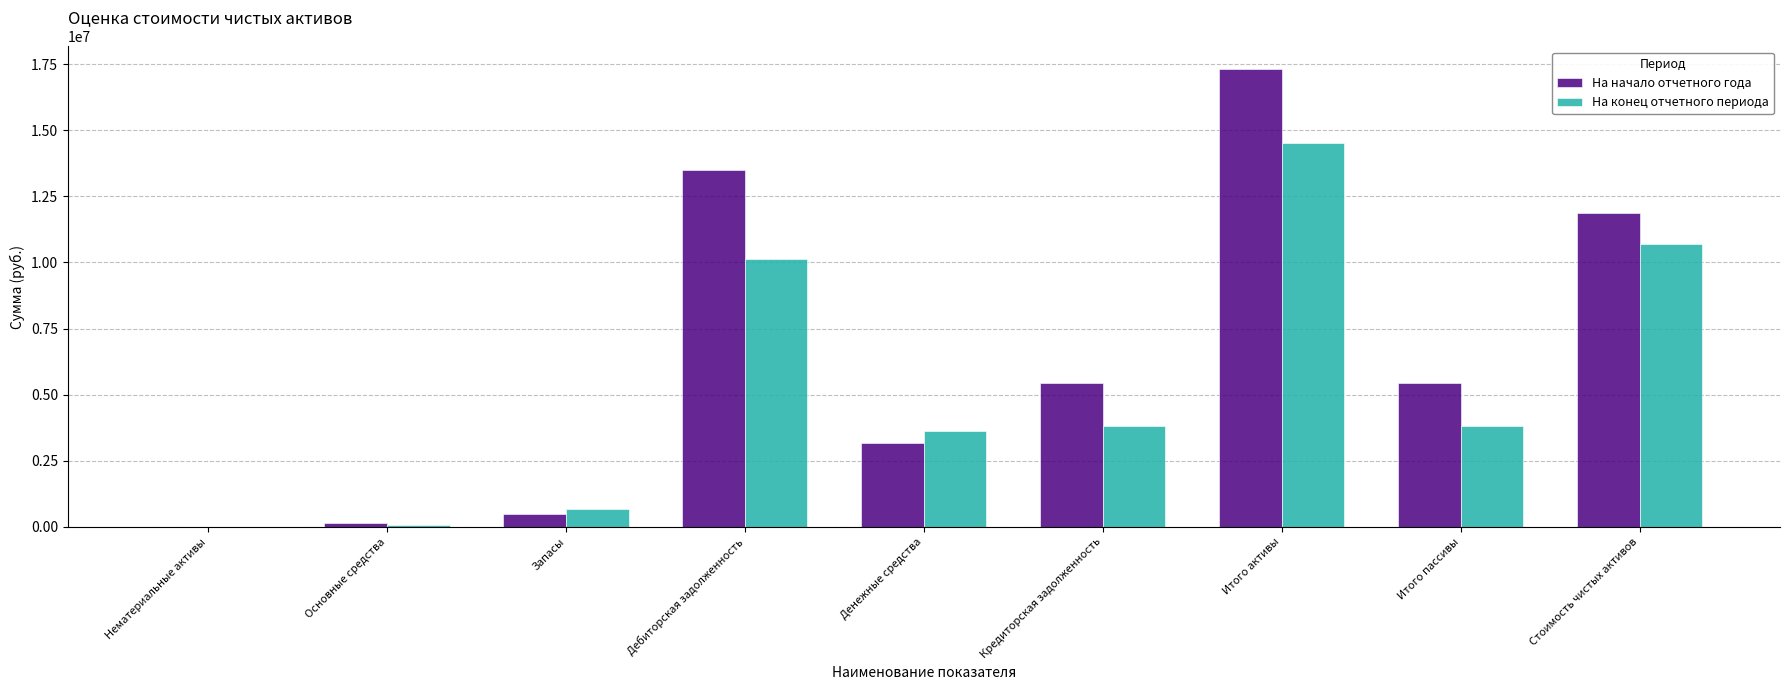

The На конец отчетного периода series shows 5716073.1 at Итого пассивы. True or false?

False